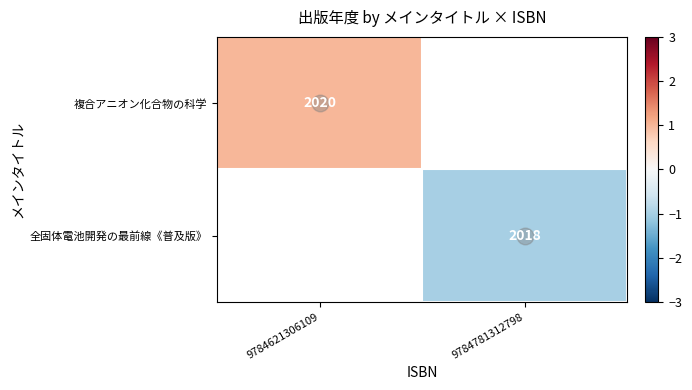

What is the total value across all series at 9784621306109?

-2018